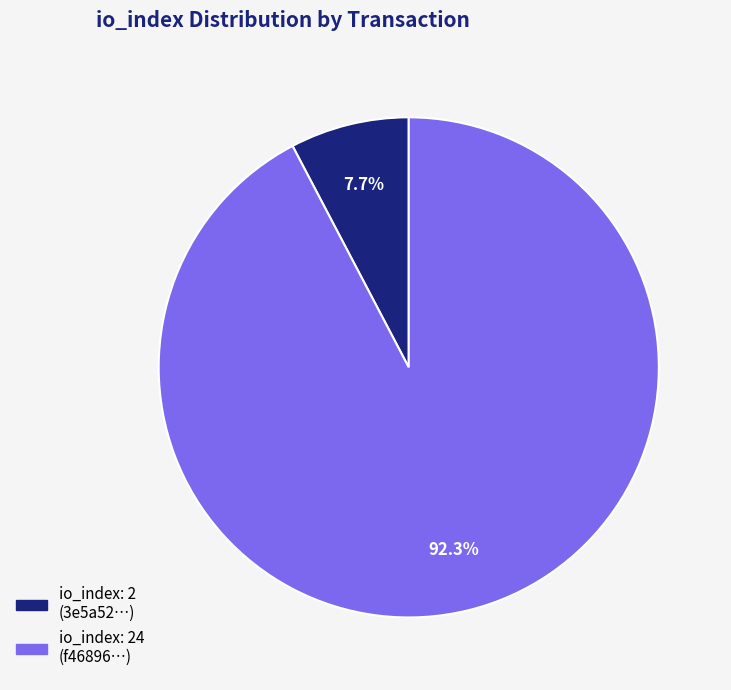

Is there a majority slice in this chart?

Yes